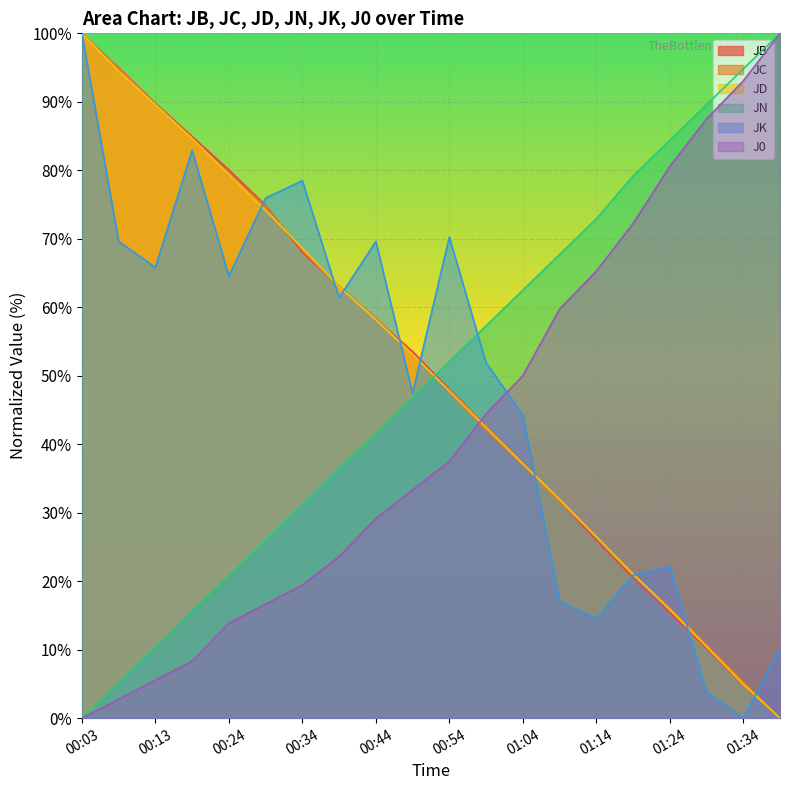

At which label does JN reach its minimum?

00:03